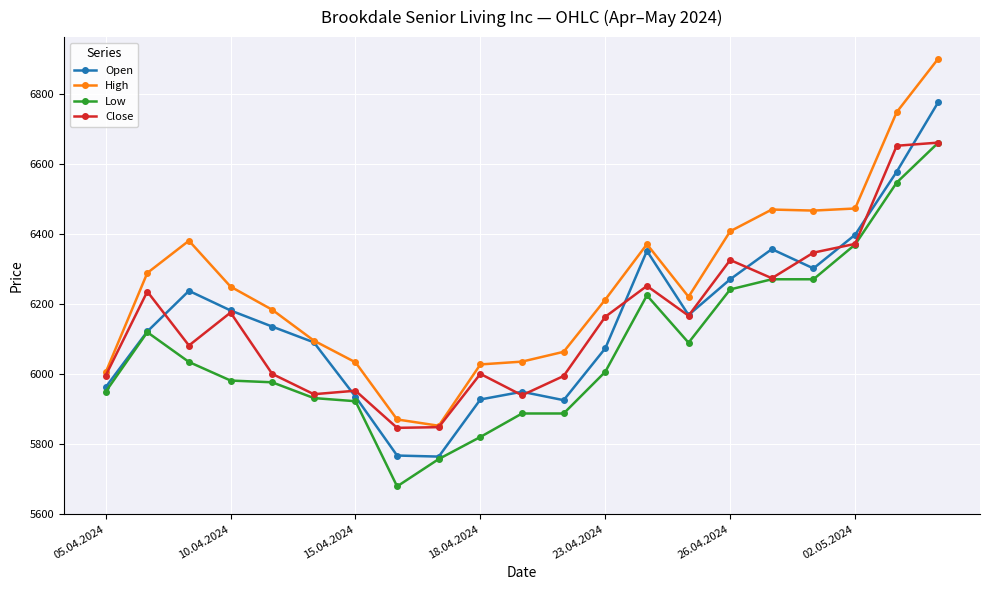

What is the lowest value of the Low series?

5679